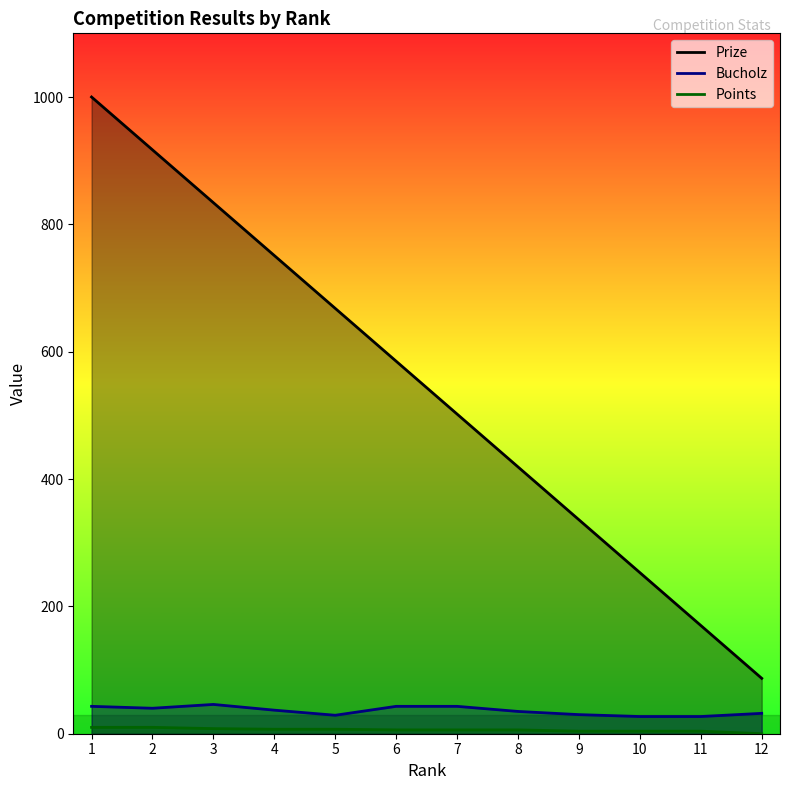

Rank the series by their maximum value, from lowest to highest.

Points, Bucholz, Prize